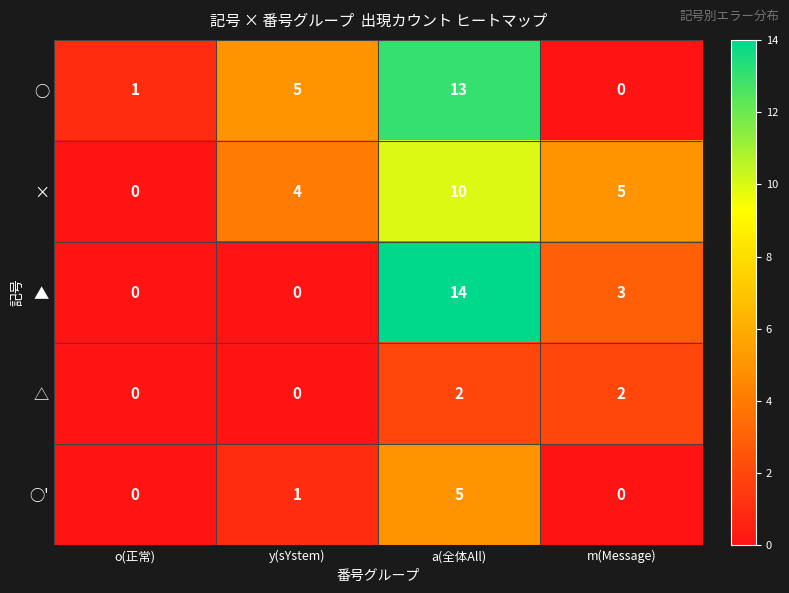

What is the spread (max minus min) of values at y(sYstem)?

5